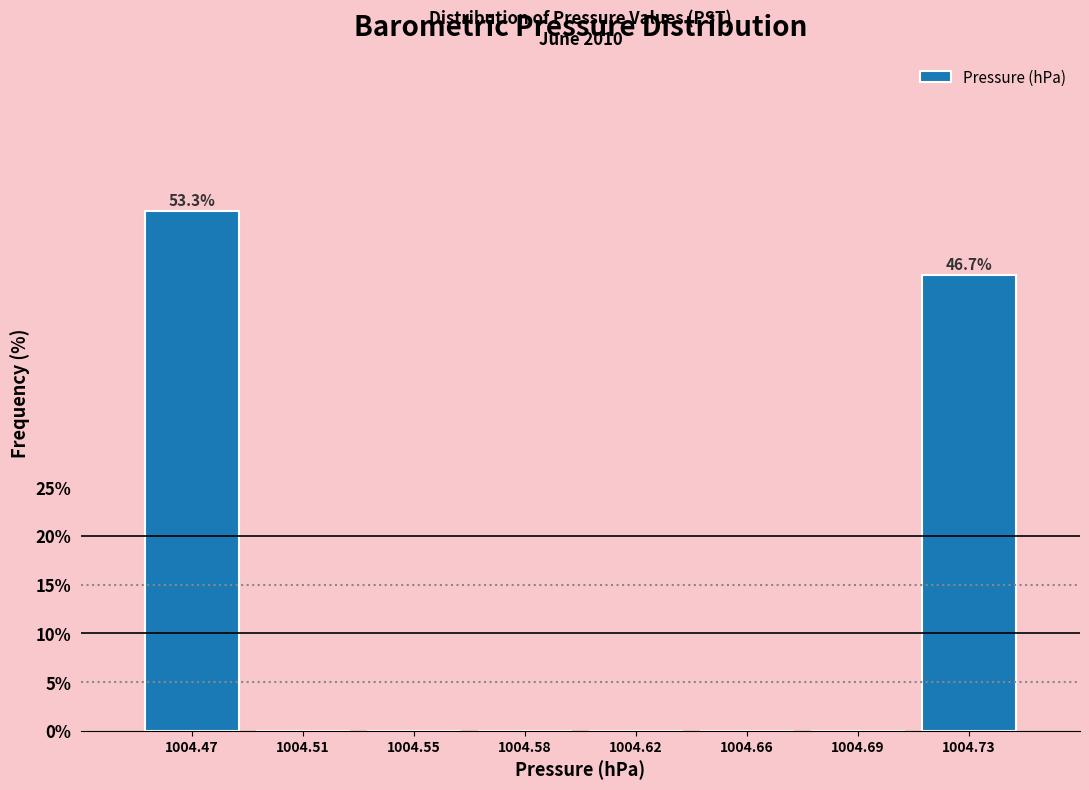

Reading left to right, transcribe all the data shown in this chart.

1004.47=53.3	1004.51=0.0	1004.55=0.0	1004.58=0.0	1004.62=0.0	1004.66=0.0	1004.69=0.0	1004.73=46.7